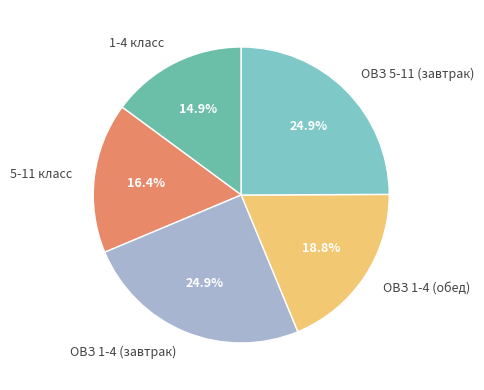

What percentage is NOT represented by 1-4 класс?

85.1%